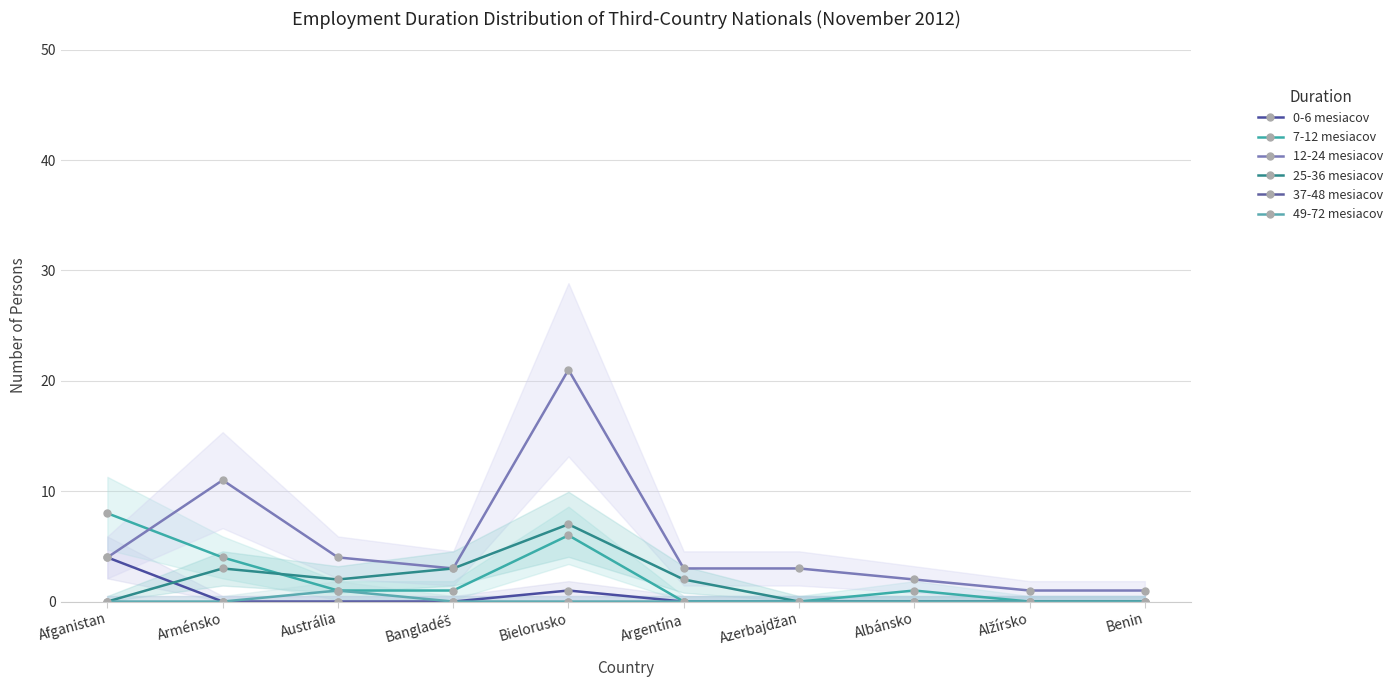

True or false: 25-36 mesiacov and 0-6 mesiacov intersect in this chart.

True